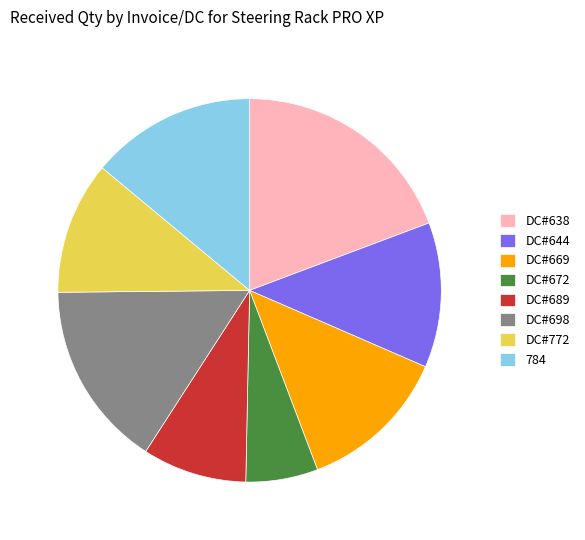

Which has a higher value, 784 or DC#644?

784